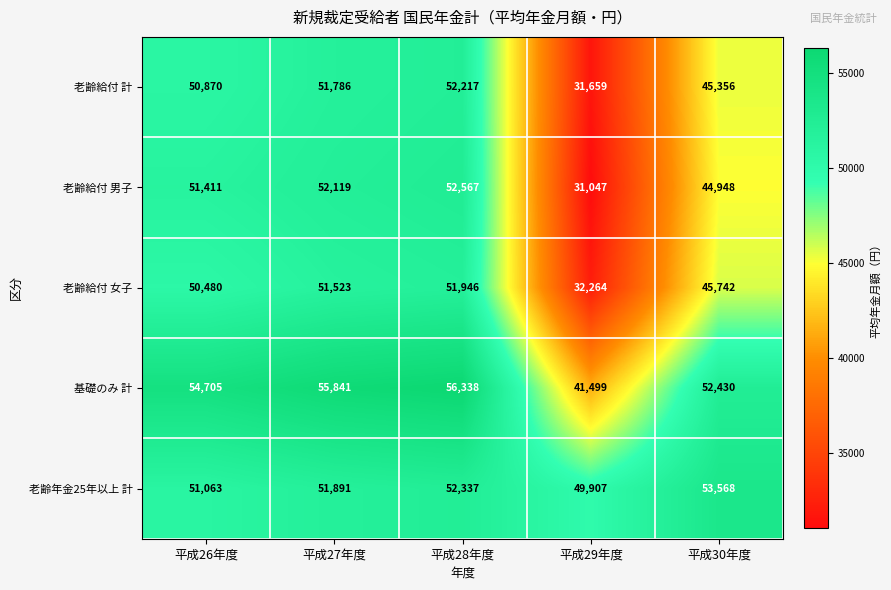

Reading left to right, what are all the values shown in this chart?

老齢給付 計: 平成26年度=50870	平成27年度=51786	平成28年度=52217	平成29年度=31659	平成30年度=45356
老齢給付 男子: 平成26年度=51411	平成27年度=52119	平成28年度=52567	平成29年度=31047	平成30年度=44948
老齢給付 女子: 平成26年度=50480	平成27年度=51523	平成28年度=51946	平成29年度=32264	平成30年度=45742
基礎のみ 計: 平成26年度=54705	平成27年度=55841	平成28年度=56338	平成29年度=41499	平成30年度=52430
老齢年金25年以上 計: 平成26年度=51063	平成27年度=51891	平成28年度=52337	平成29年度=49907	平成30年度=53568